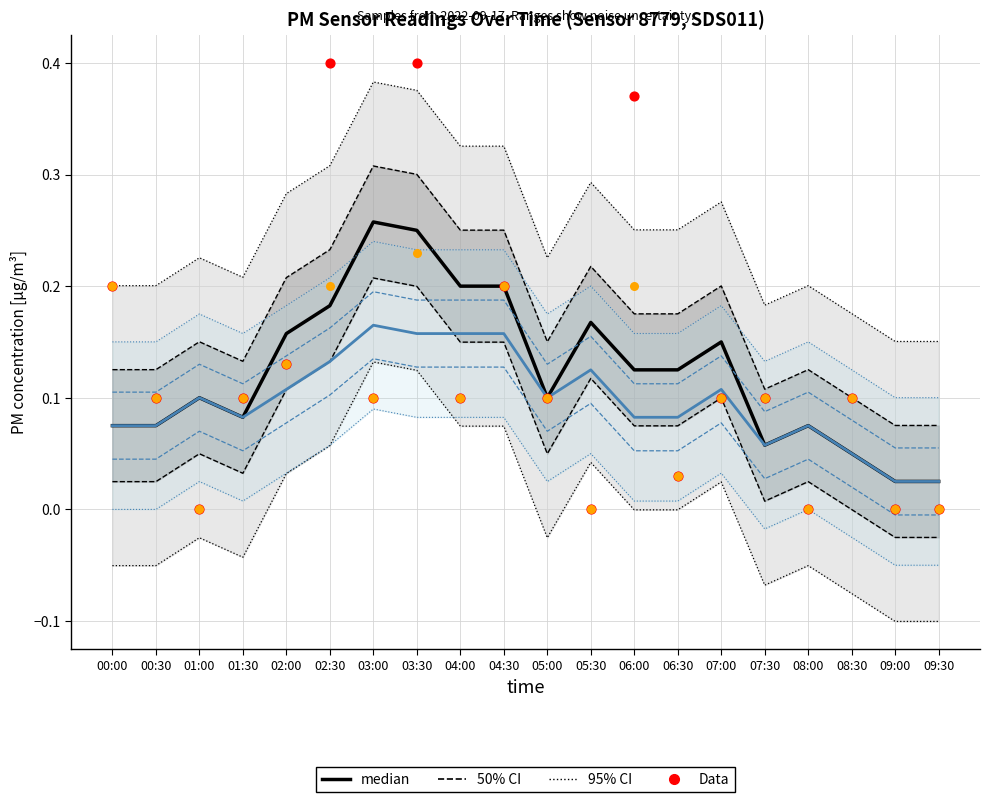

Which series contains the highest Y value?

Data